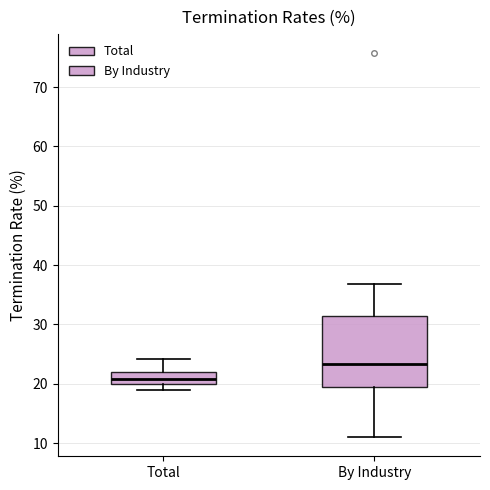

Where is the upper edge of the box for Total on the y-axis? The values are not printed on the chart, so give them approximately, as read against the axis.

22